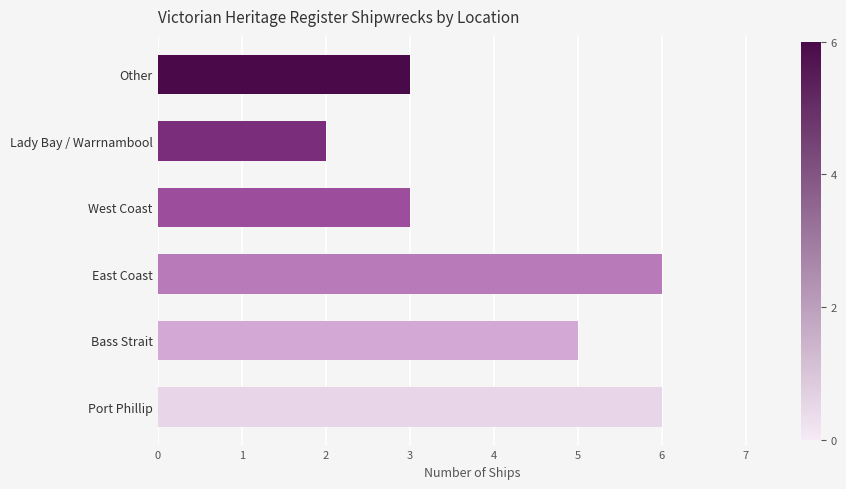

What is the greatest value displayed?

6